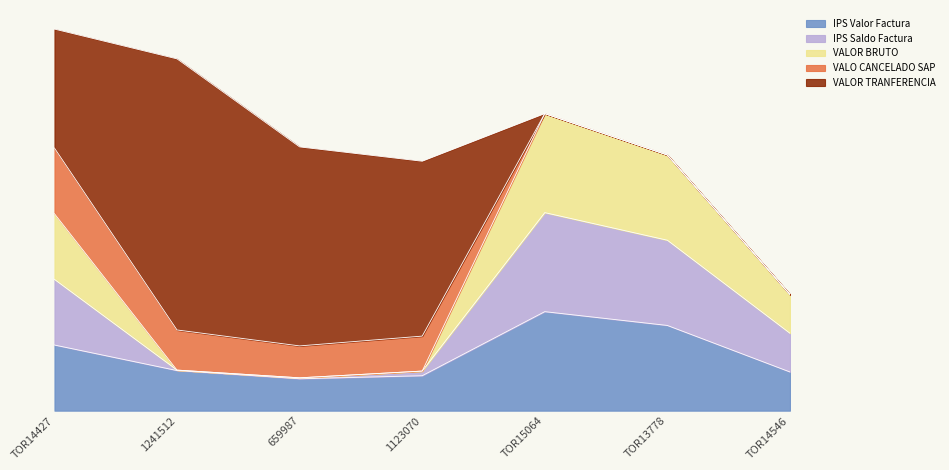

Which has a higher value, TOR14546 or 1241512?

1241512